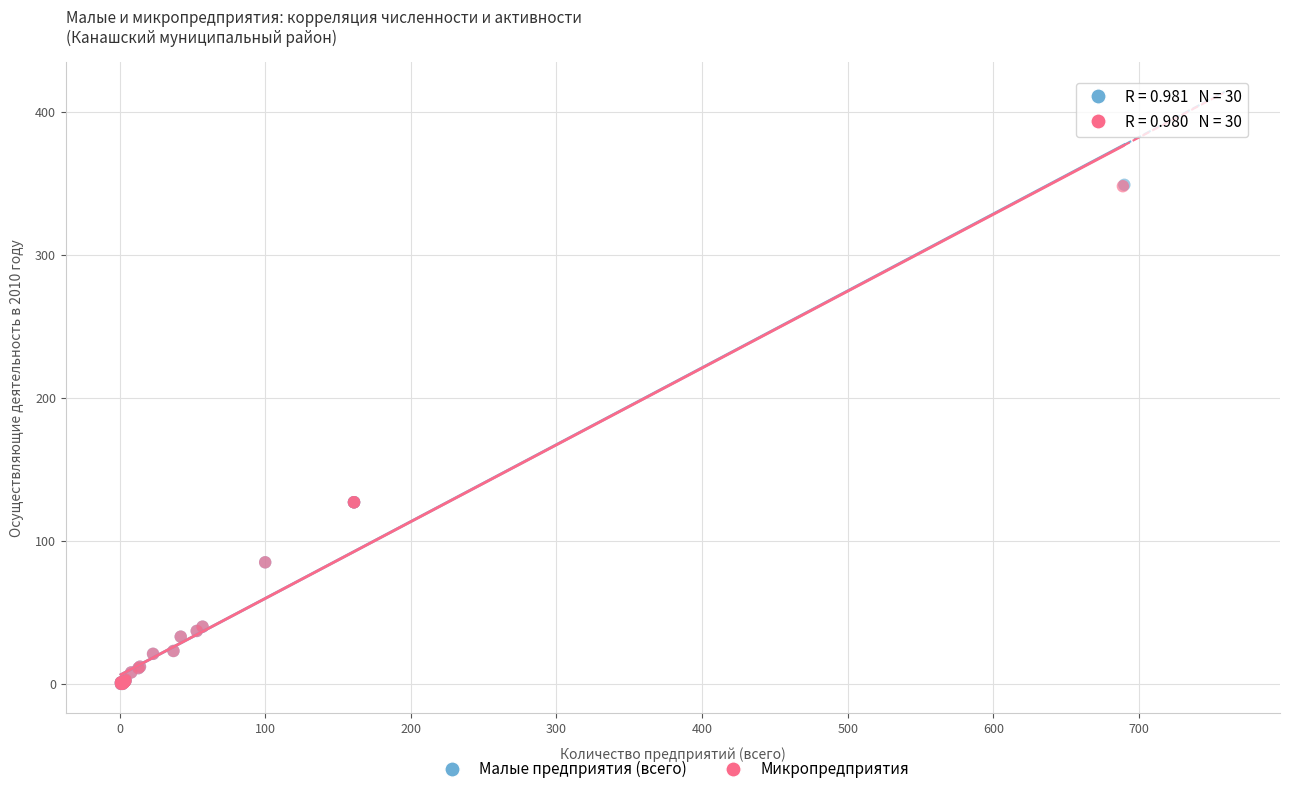

Which series has the widest spread of Y values?

Малые предприятия (всего)